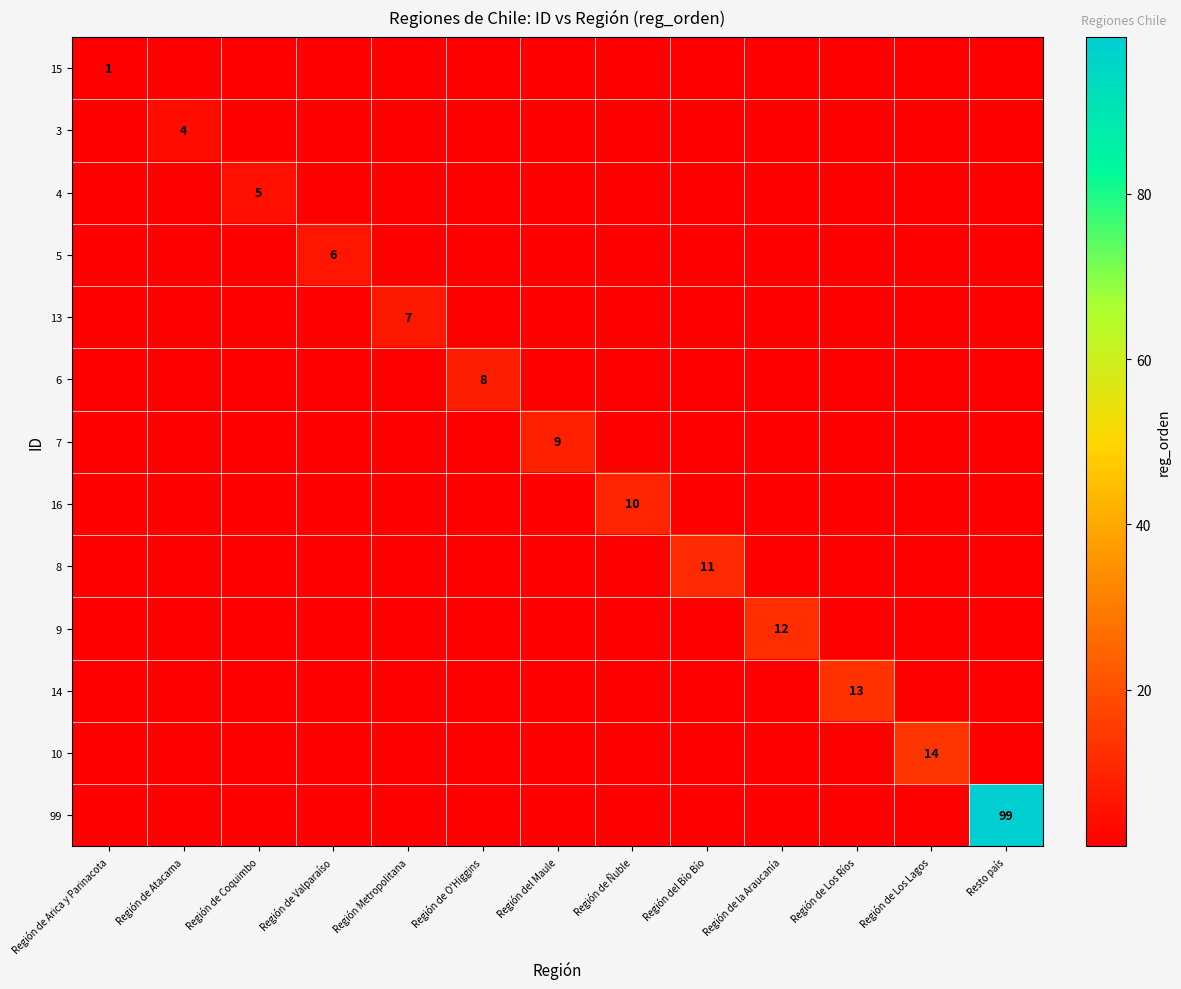

What is the greatest value displayed?

99.0